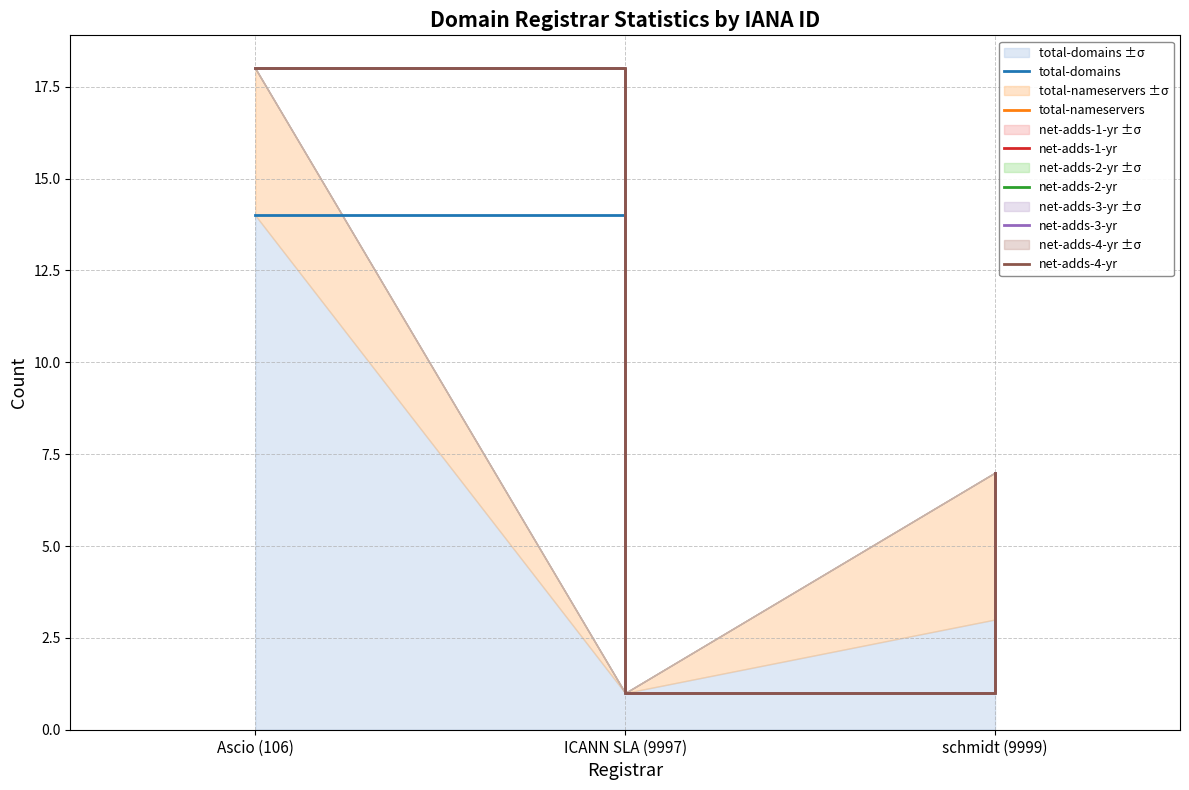

Is the value of net-adds-4-yr at Ascio (106) greater than the value of total-domains at ICANN SLA (9997)?

Yes